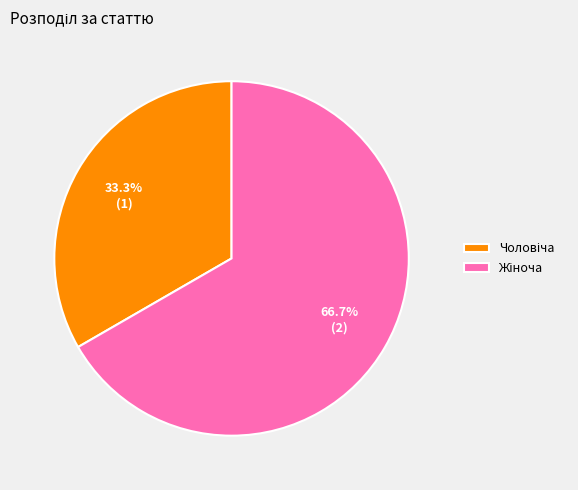

To the nearest percent, what is the difference between the largest and smallest slice percentages?

33%